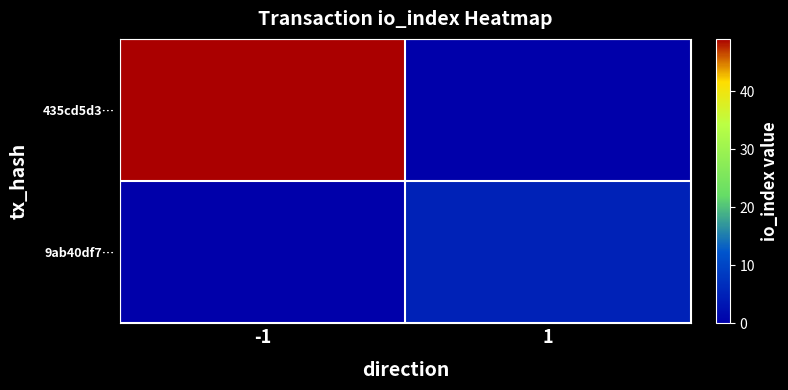

What is the total value across all series at -1?

49